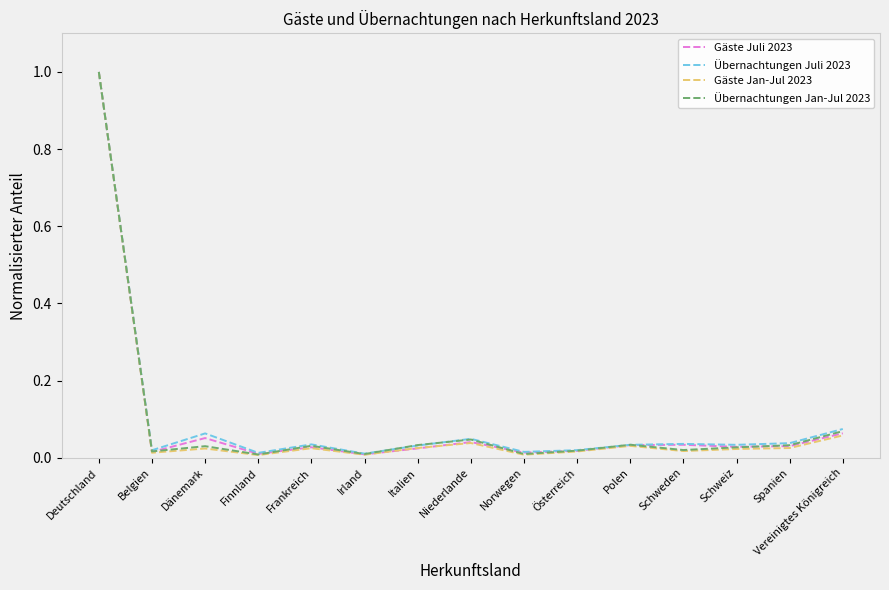

Is it true that Gäste Jan-Jul 2023 equals 0.6 at Deutschland?

False